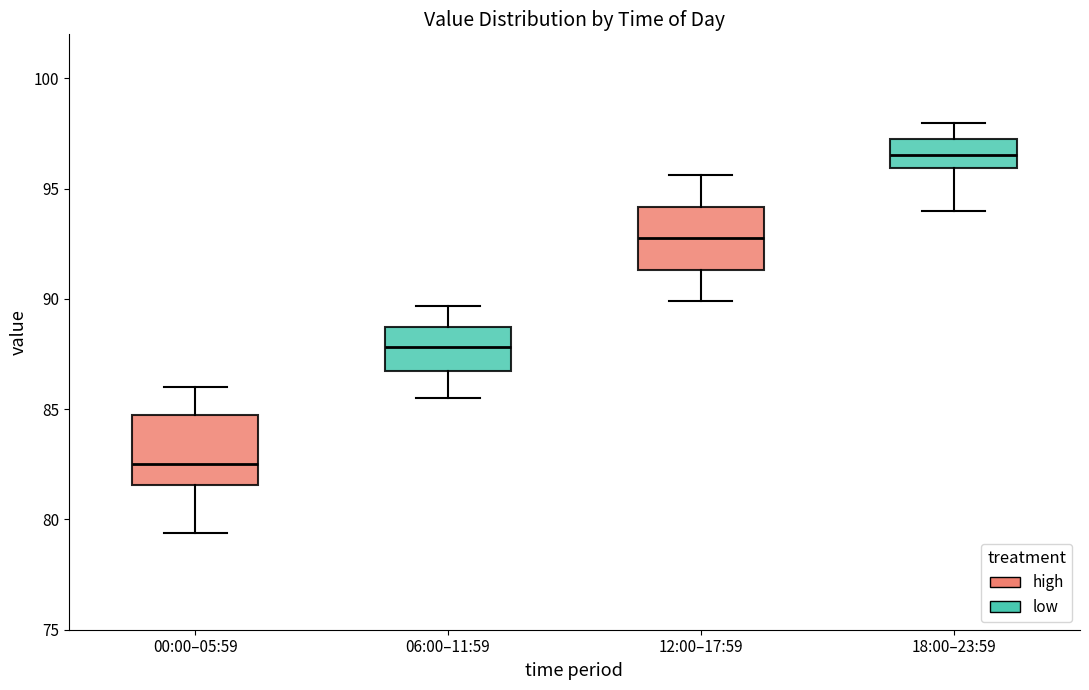

Reading left to right, read every box against the y-axis: the position of its median line, the range the box covers, and the ends of its whiskers. The values are not printed on the chart, so give them approximately, as read against the axis.

00:00–05:59: median 82.5, box 81.5 to 84.5, whiskers 79.5 to 86.0
06:00–11:59: median 88.0, box 87.0 to 89.0, whiskers 85.5 to 89.5
12:00–17:59: median 93.0, box 91.5 to 94.0, whiskers 90.0 to 95.5
18:00–23:59: median 96.5, box 96.0 to 97.5, whiskers 94.0 to 98.0